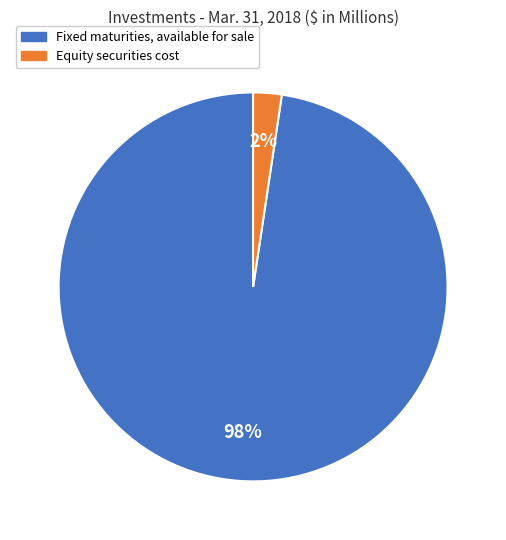

To the nearest percent, what portion does Equity securities cost represent?

2%